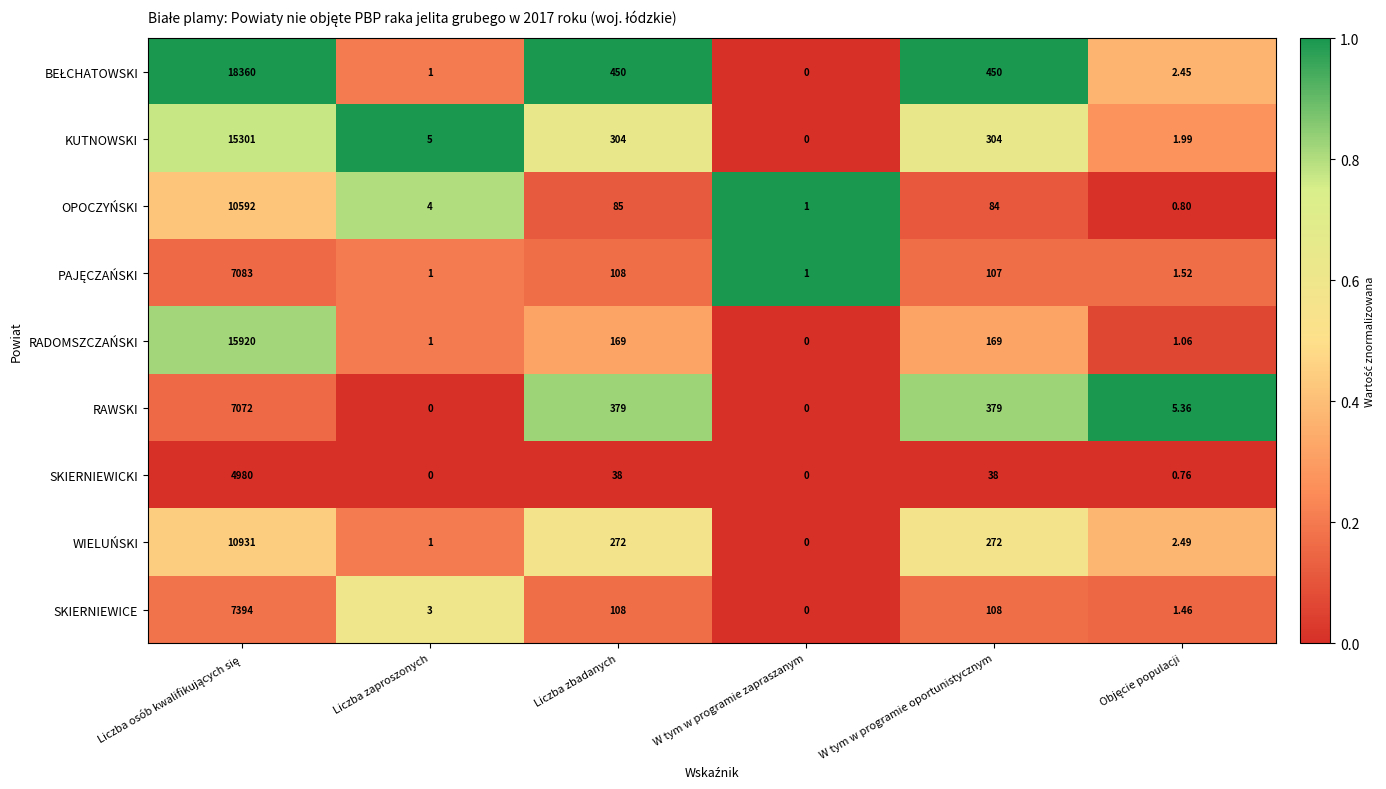

Is the value of RAWSKI at Liczba zbadanych greater than the value of OPOCZYŃSKI at W tym w programie oportunistycznym?

Yes